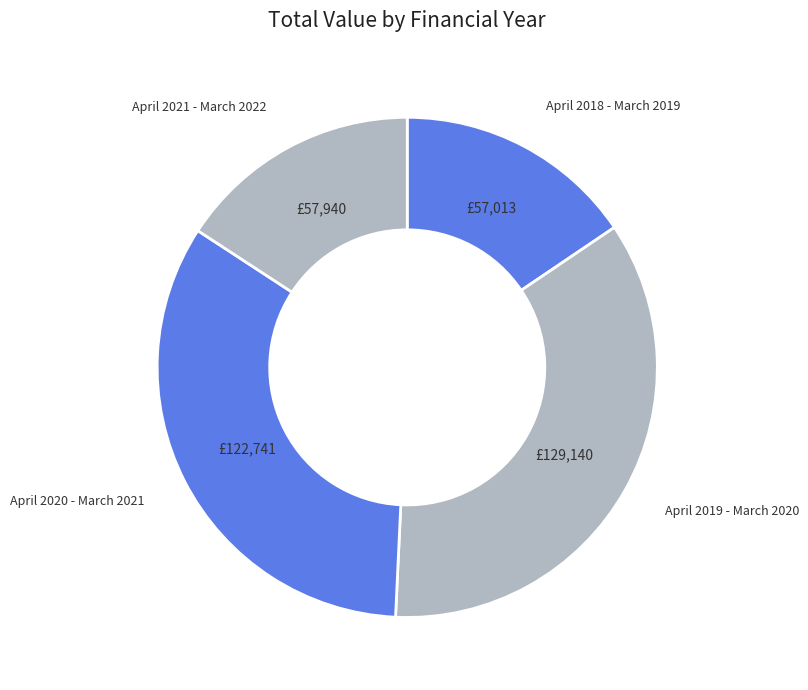

How many slices are in this pie chart?

4